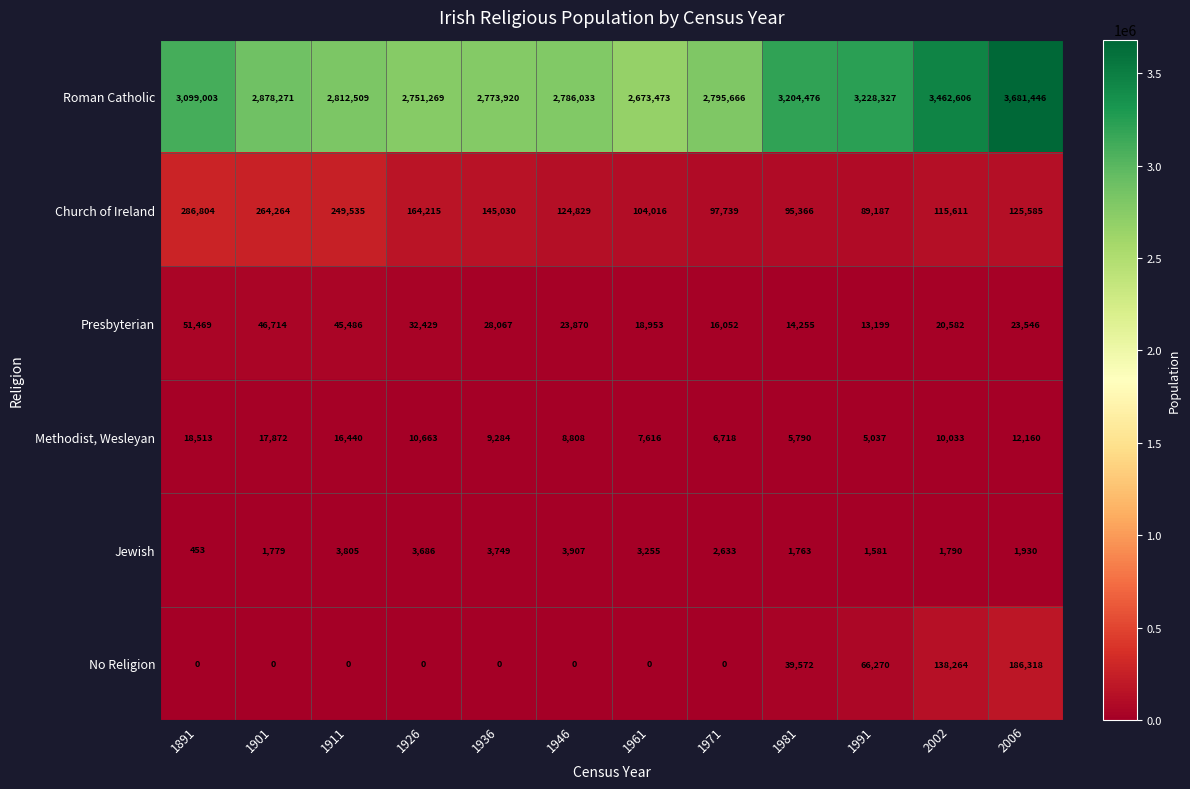

Between 1946 and 1981, which series saw the biggest shift?

Roman Catholic